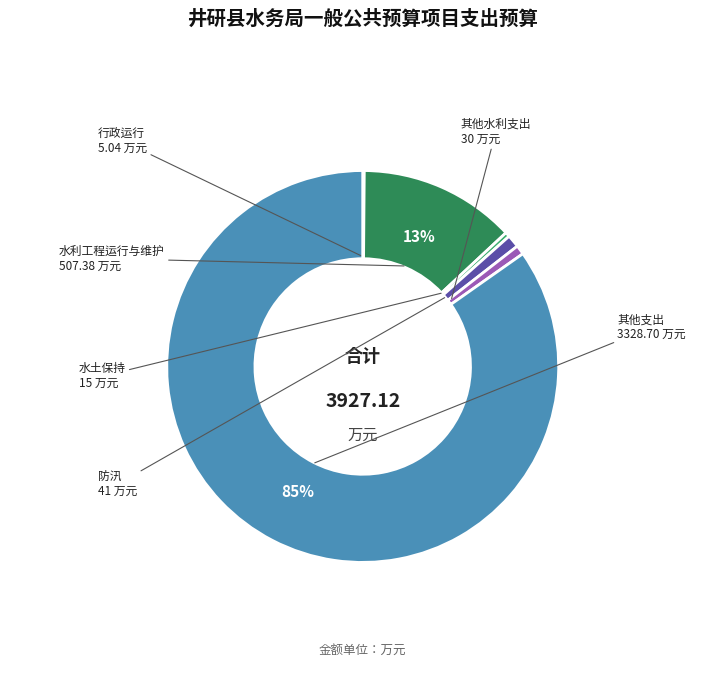

Is there any slice that represents more than half of the pie?

Yes